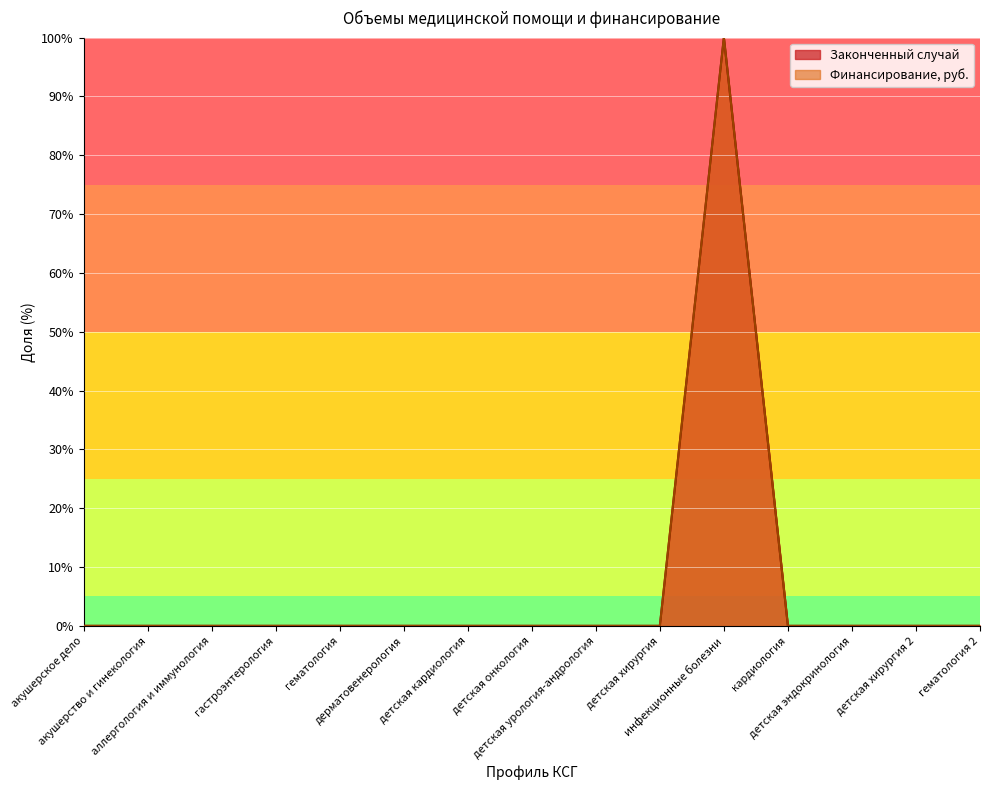

The Законченный случай series shows -35.3 at акушерское дело. True or false?

False